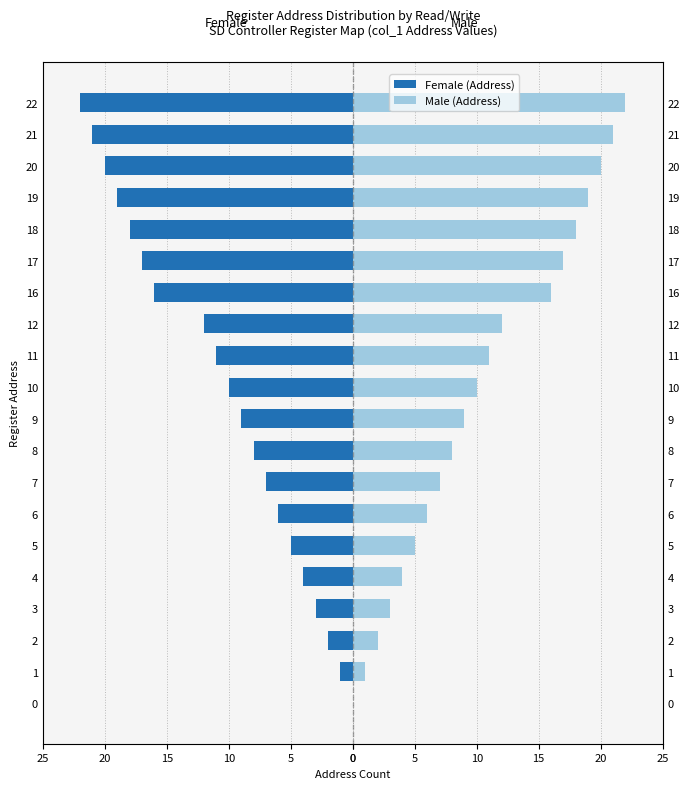

What is the smallest value displayed?

-22